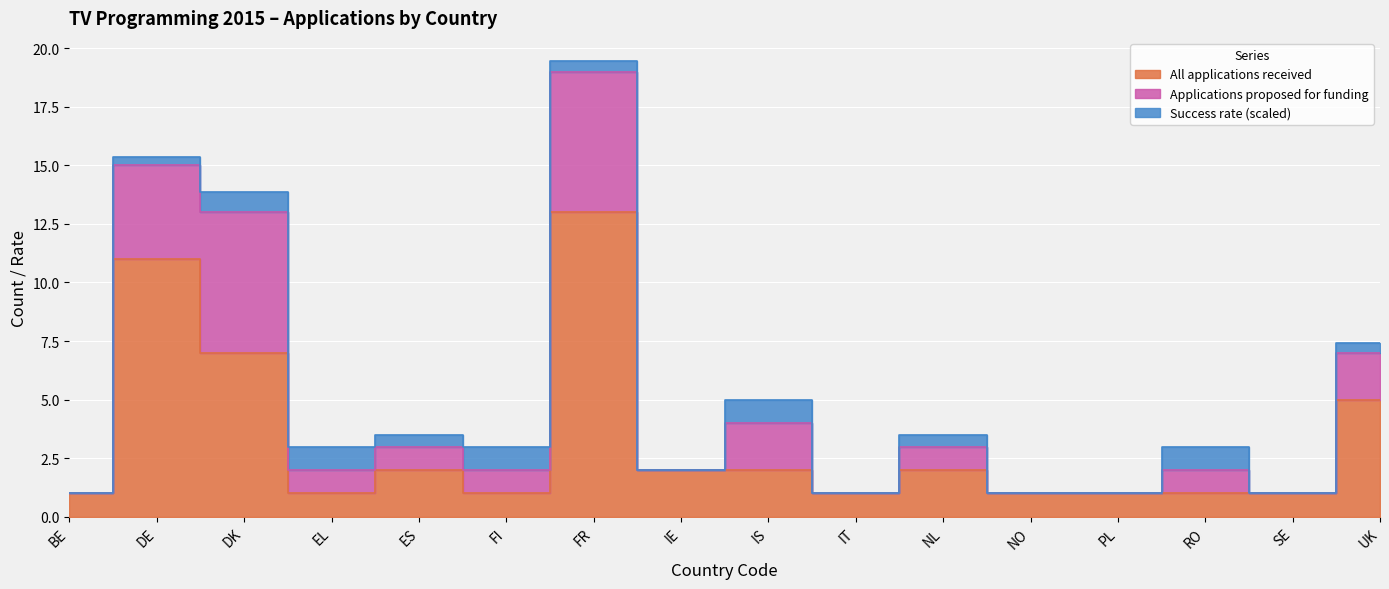

Is the value of Applications proposed for funding at IT greater than the value of All applications received at DE?

No